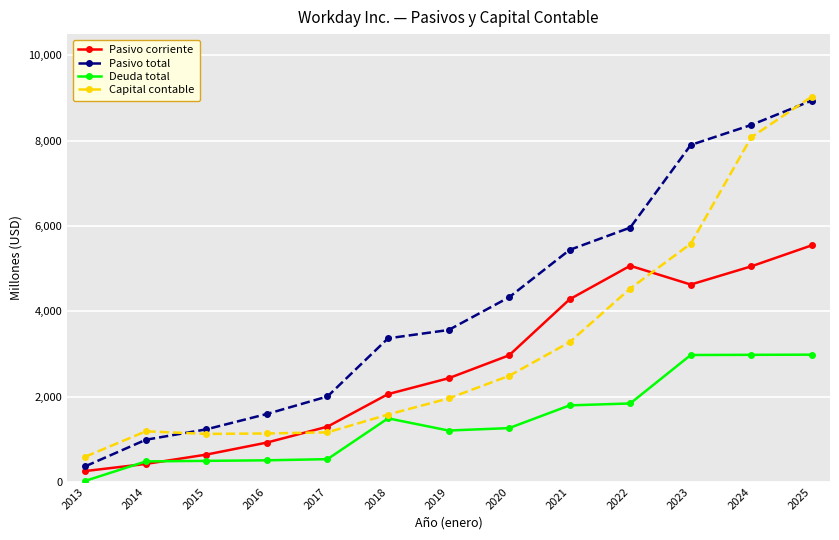

At which label is Capital contable closest to 4813?

2022